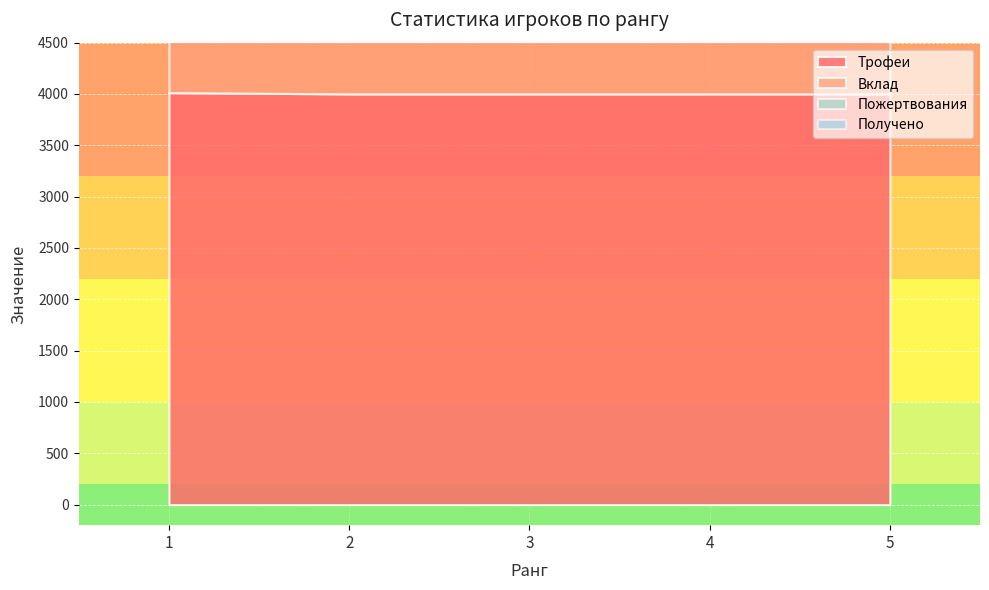

What is the lowest value of the Трофеи series?

4001